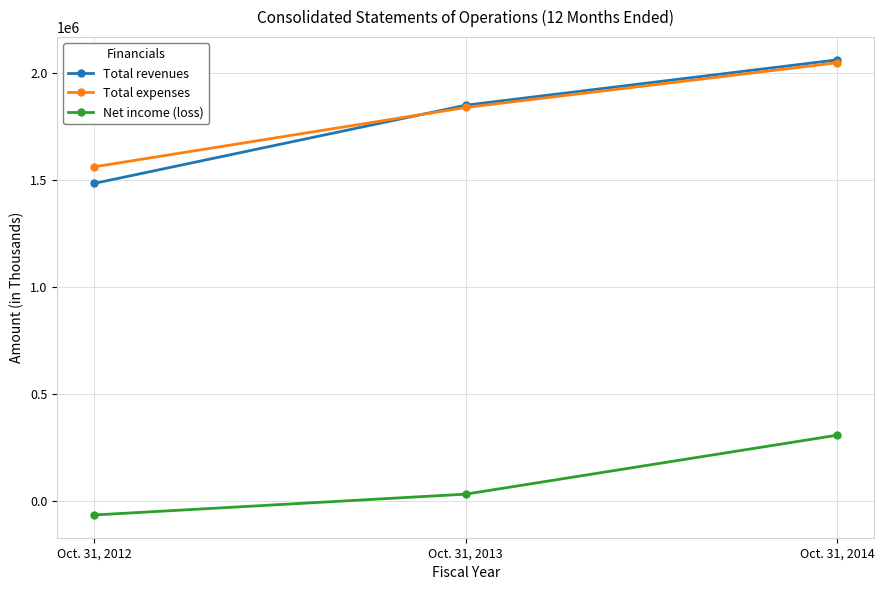

Which series has the largest range (max minus min)?

Total revenues